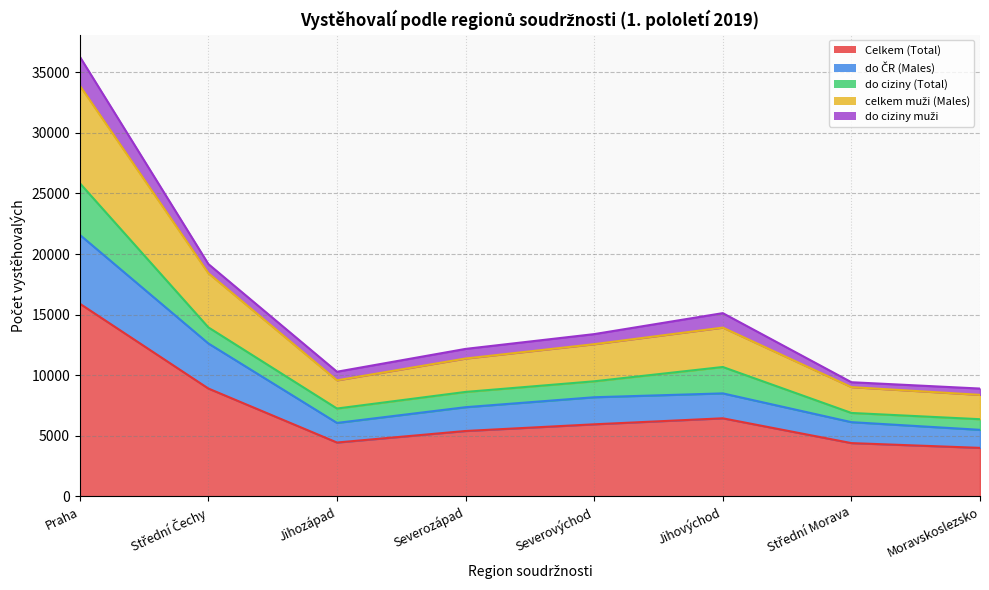

At which category does the chart reach its minimum across all series?

Moravskoslezsko